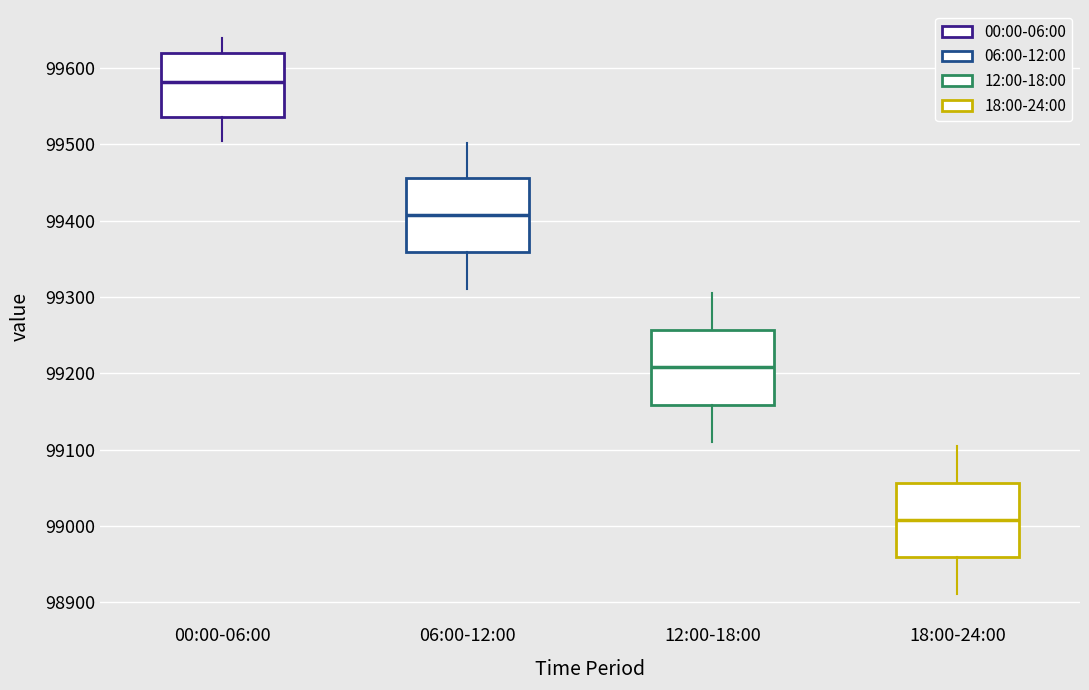

Where is the lower edge of the box for 00:00-06:00 on the y-axis? The values are not printed on the chart, so give them approximately, as read against the axis.

99540